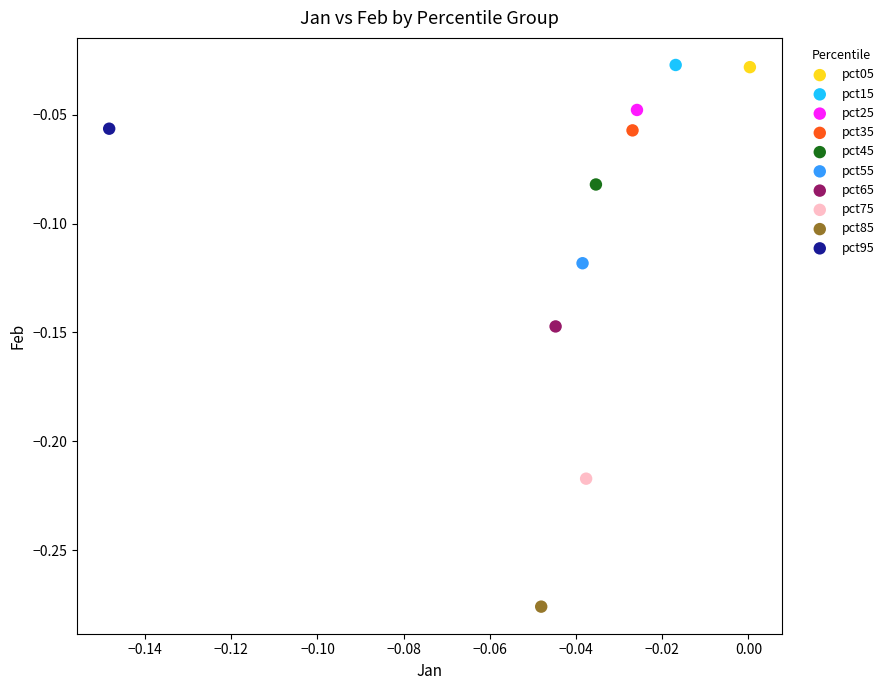

What are all the series names shown in the legend?

pct05, pct15, pct25, pct35, pct45, pct55, pct65, pct75, pct85, pct95